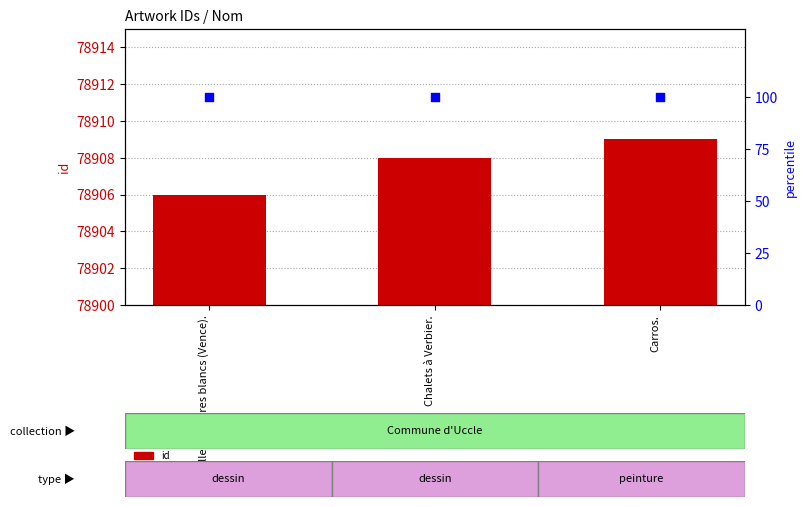

At which category is the sum across all series the highest?

Carros.